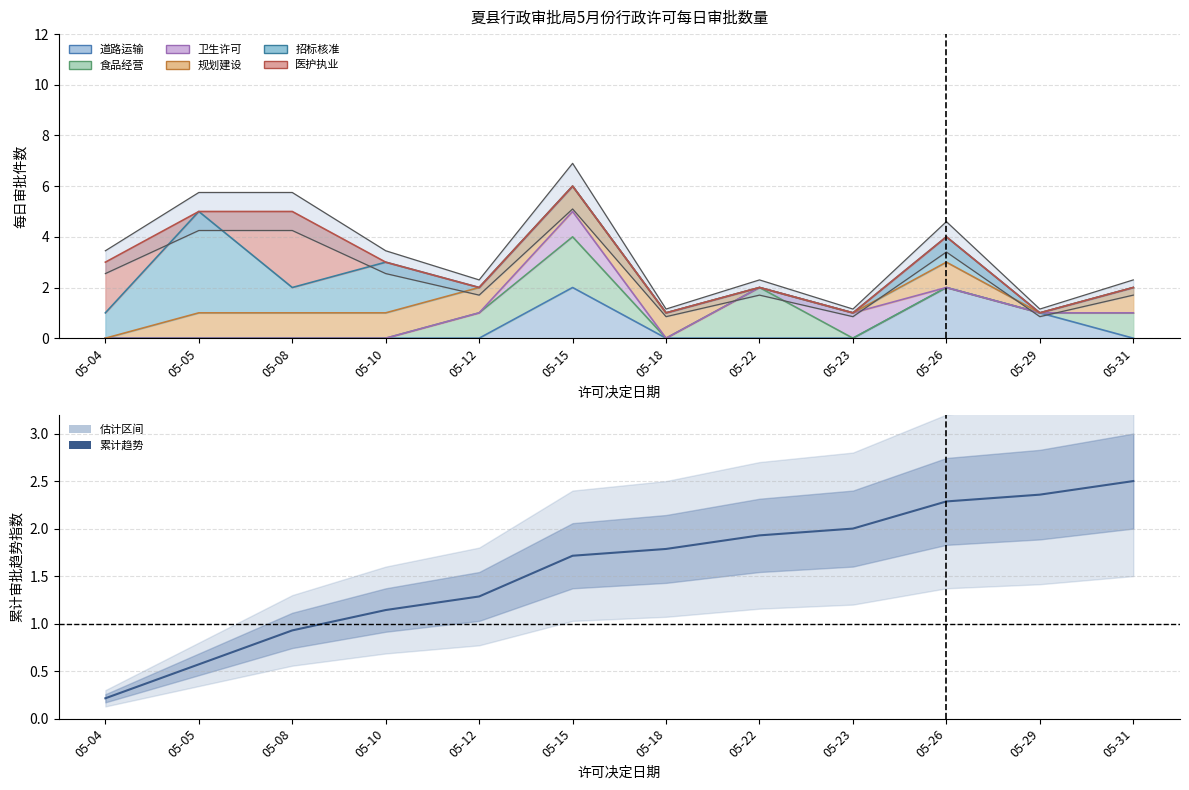

Between 05-23 and 05-12, which is larger?

05-23